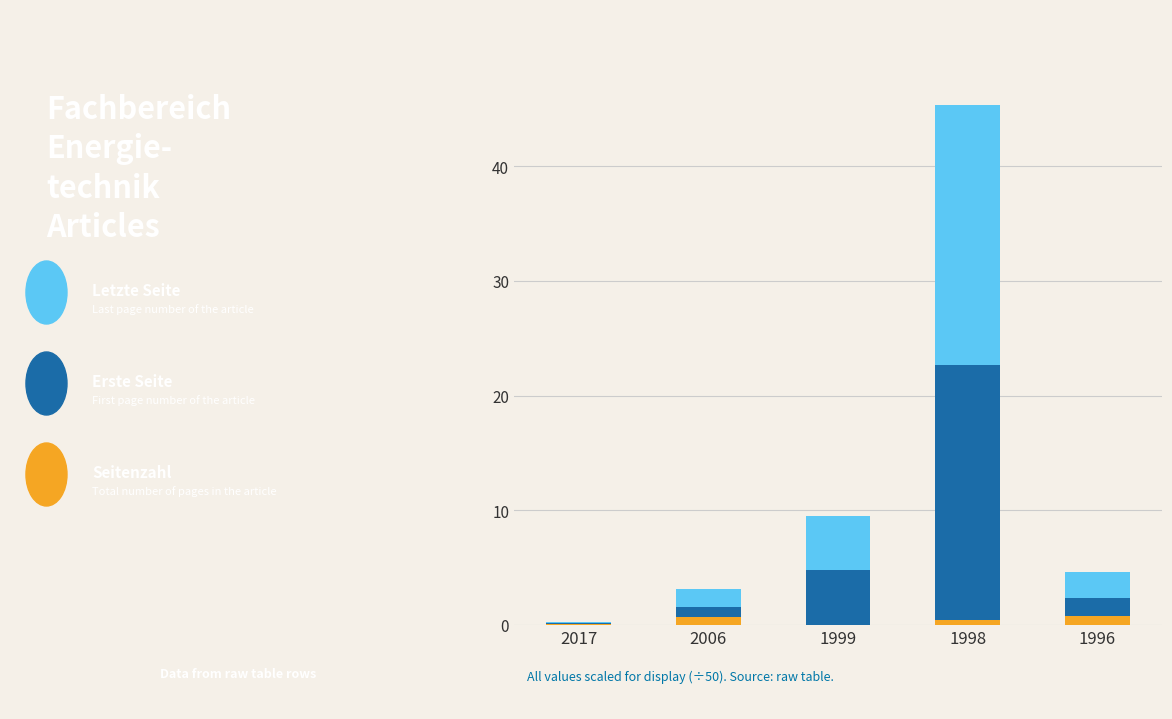

Are the bars grouped side by side (vs. stacked)?

No